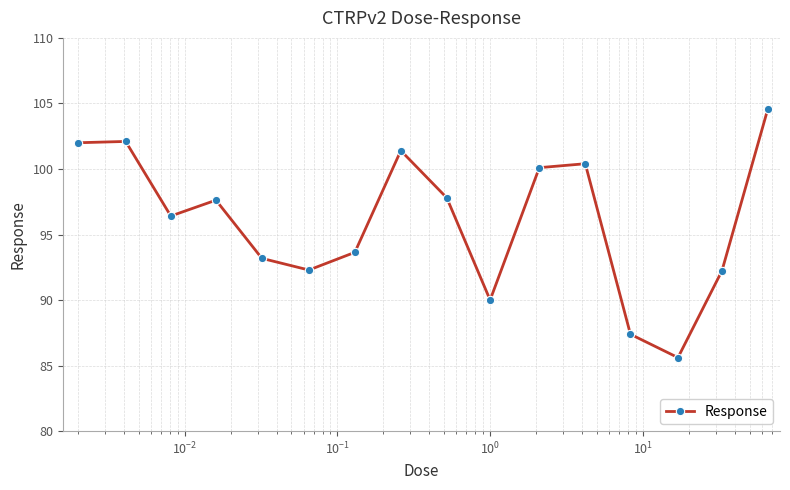

What is the smallest value displayed?

85.6